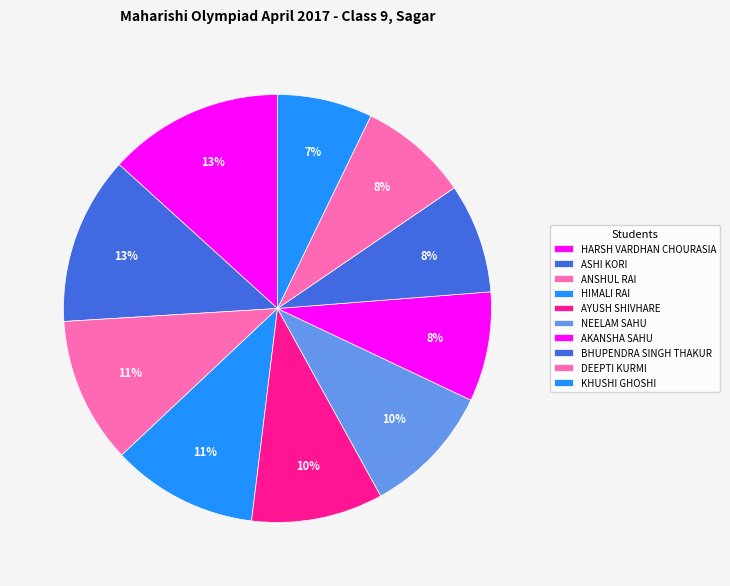

To the nearest percent, what percentage of the pie is DEEPTI KURMI?

8%